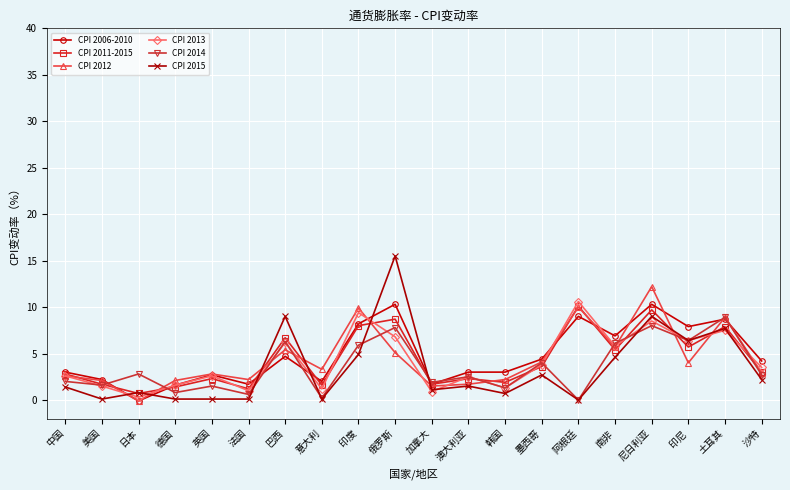

Which series has the largest total across all categories?

CPI 2006-2010